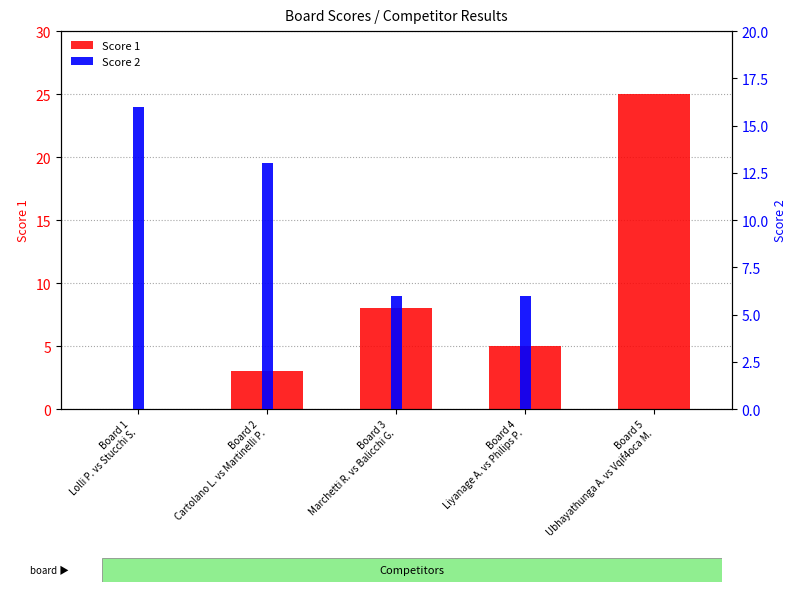

Rank the series at Board 2
Cartolano L. vs Martinelli P. from lowest to highest value.

Score 1, Score 2